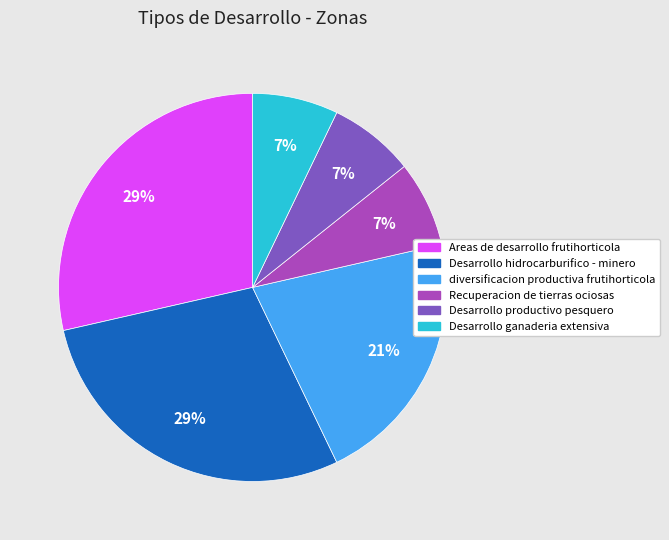

To the nearest percent, what portion does Desarrollo productivo pesquero represent?

7%